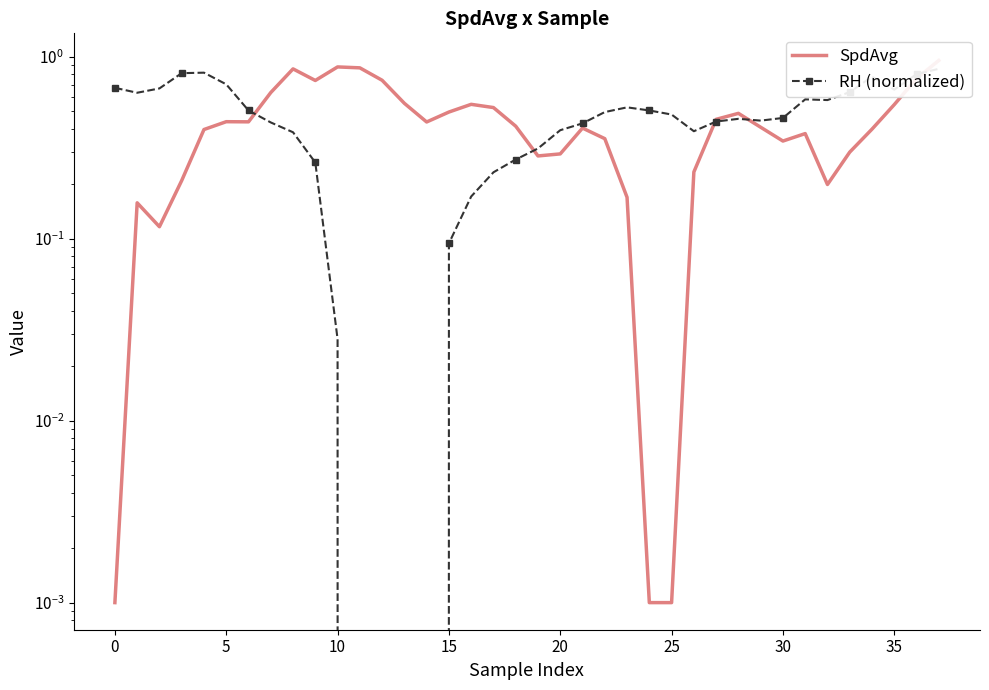

The value of SpdAvg at 28 is 0.9. True or false?

False